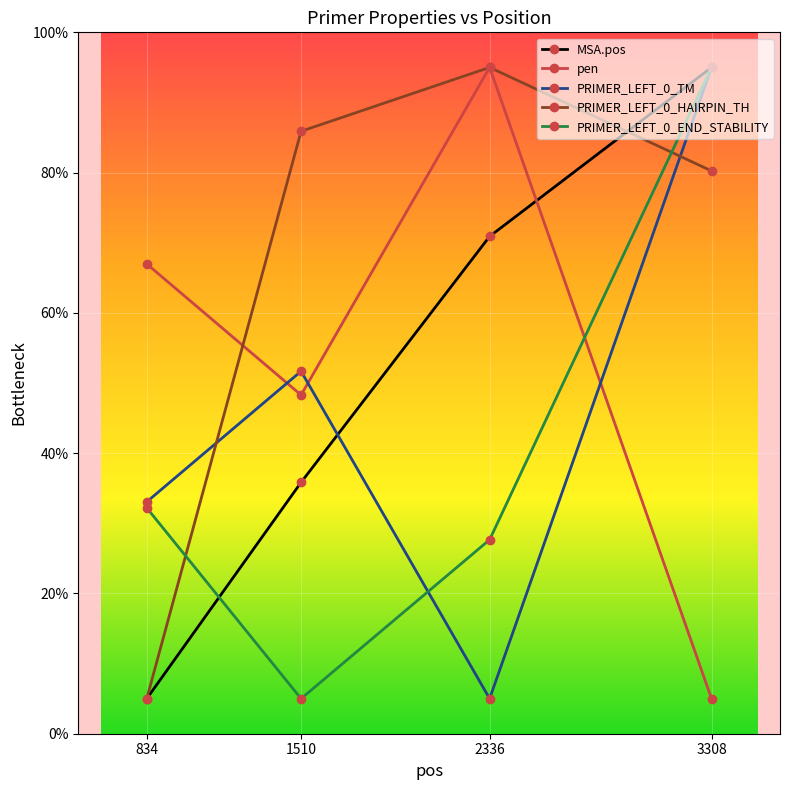

At which label does PRIMER_LEFT_0_END_STABILITY first exceed 32?

834